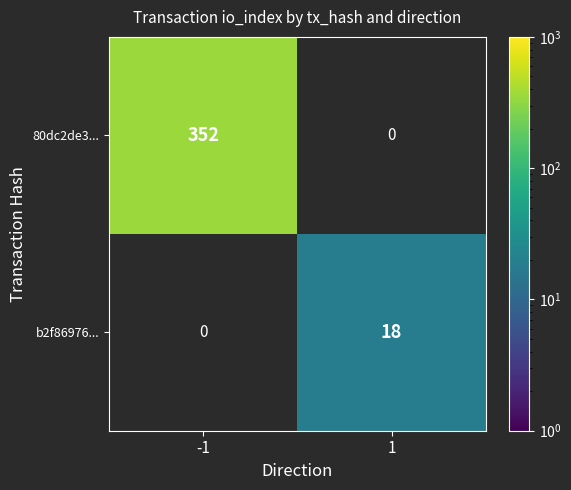

How many categories are shown in the chart?

2